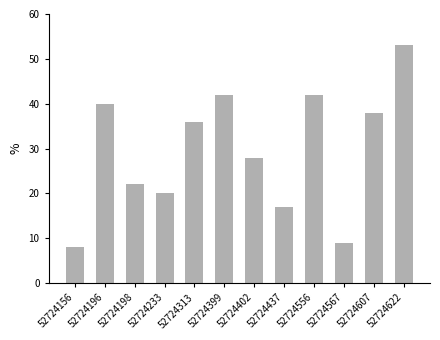

What is the change in value from 52724437 to 52724556?

+25